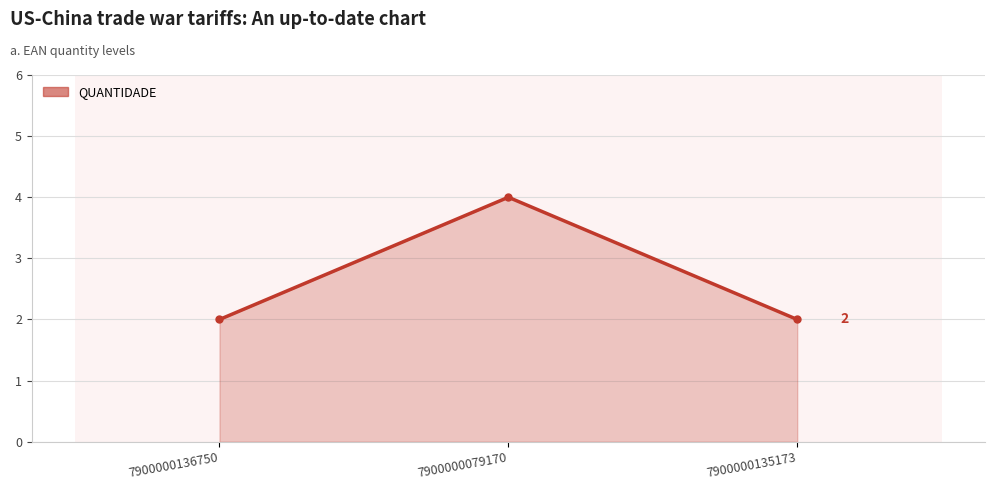

What is the greatest value displayed?

4